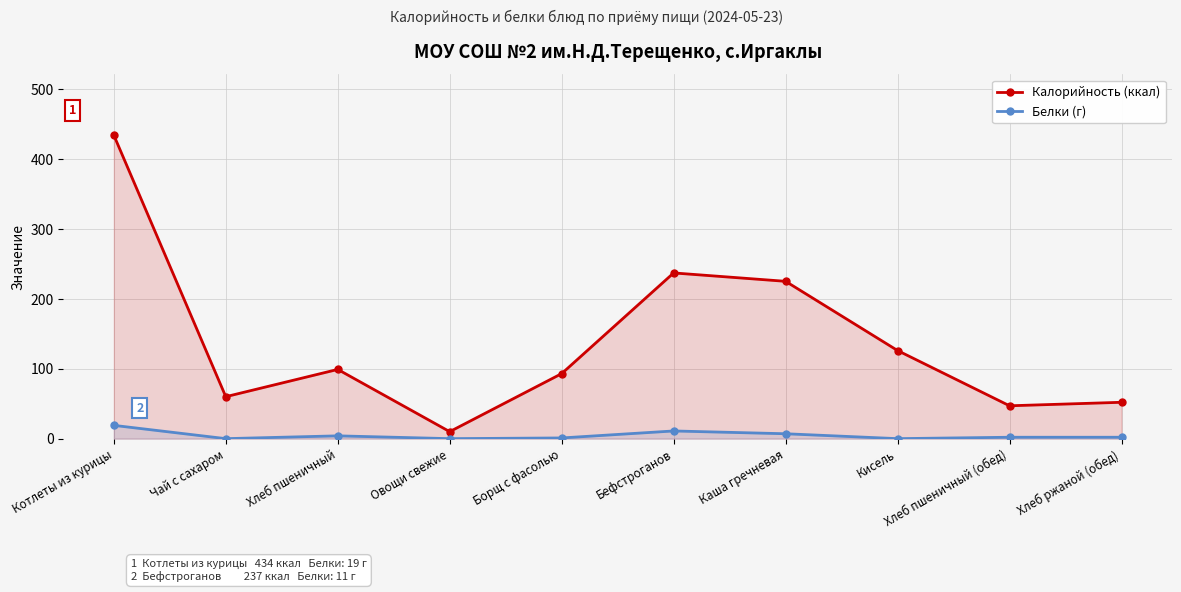

What are all the series names shown in the legend?

Калорийность (ккал), Белки (г)